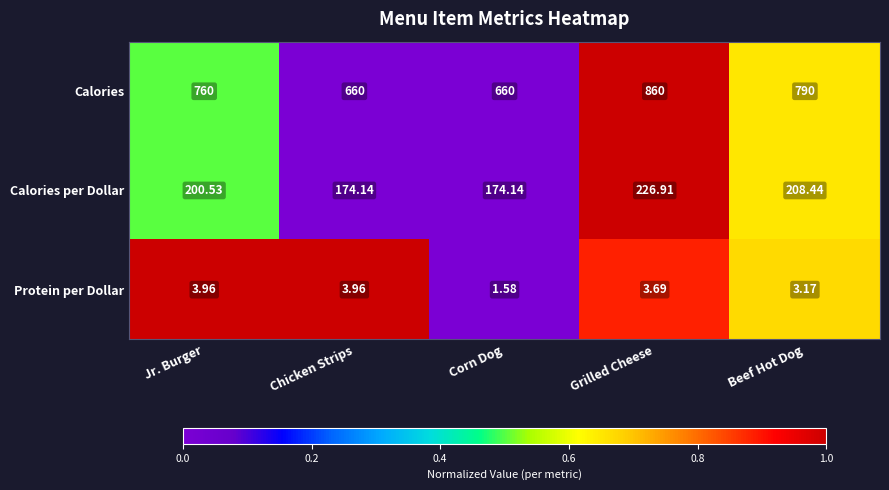

Is the value of Protein per Dollar at Grilled Cheese greater than the value of Calories per Dollar at Chicken Strips?

No